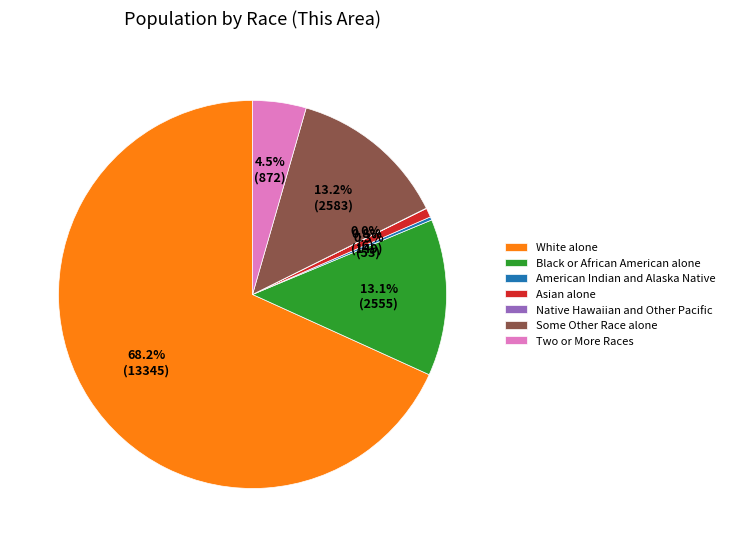

Which slice is the largest?

White alone